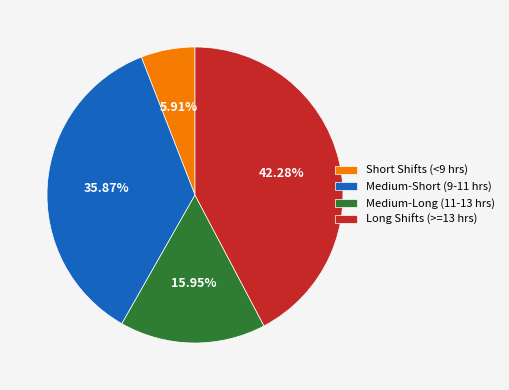

Does Short Shifts (<9 hrs) account for over 50% of the chart?

No